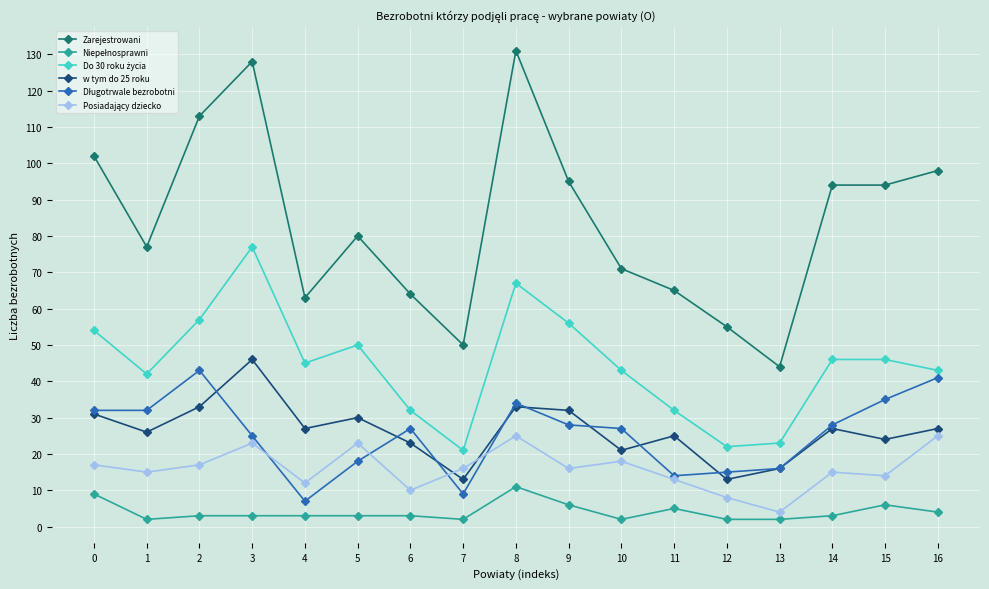

Between 2 and 14, which series saw the biggest shift?

Zarejestrowani